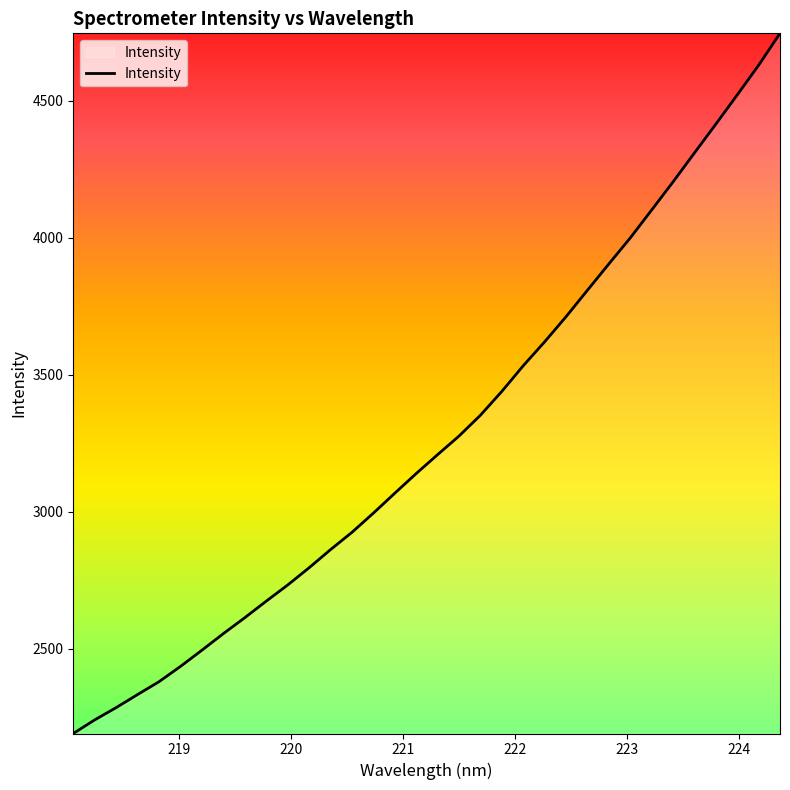

What is the difference between the maximum and minimum values?

2556.1